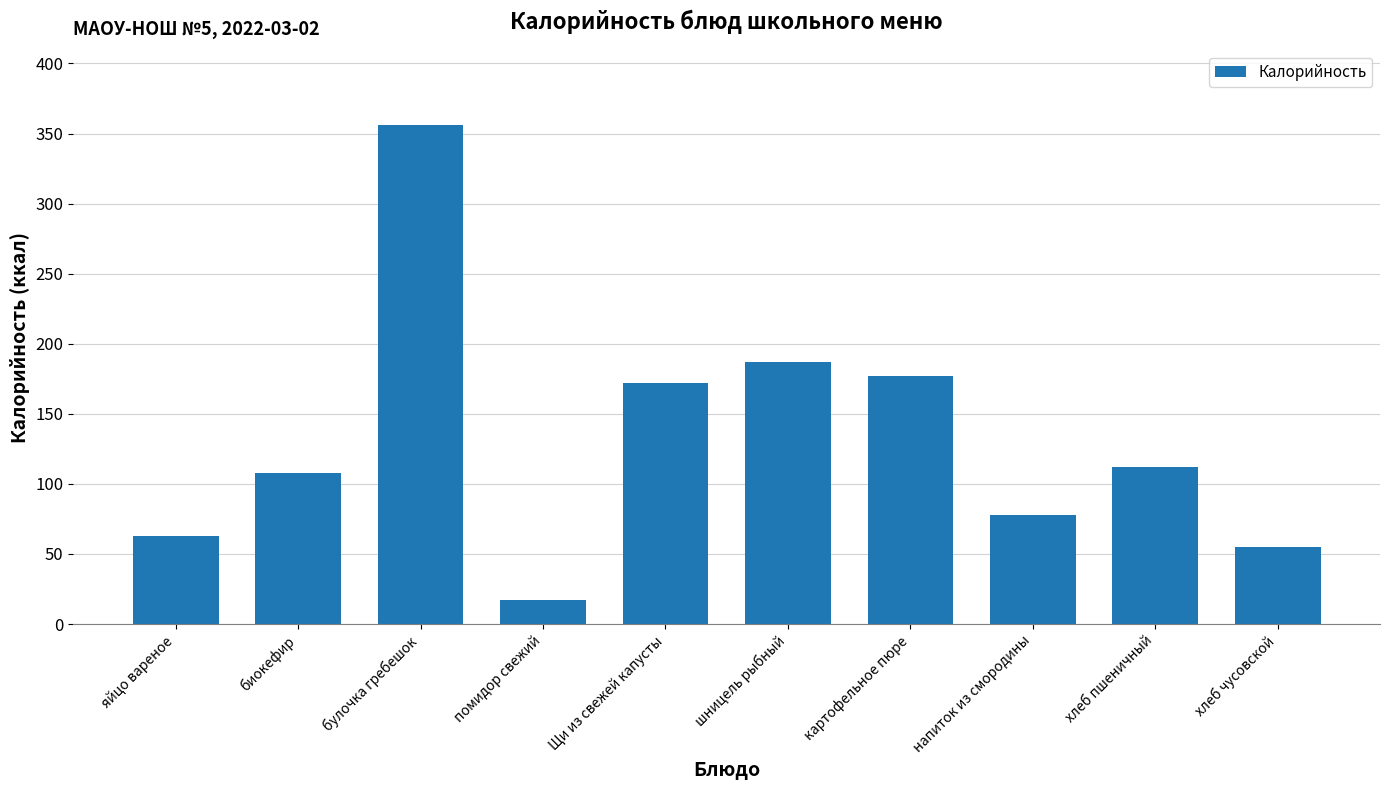

What is the change in value from булочка гребешок to картофельное пюре?

-179